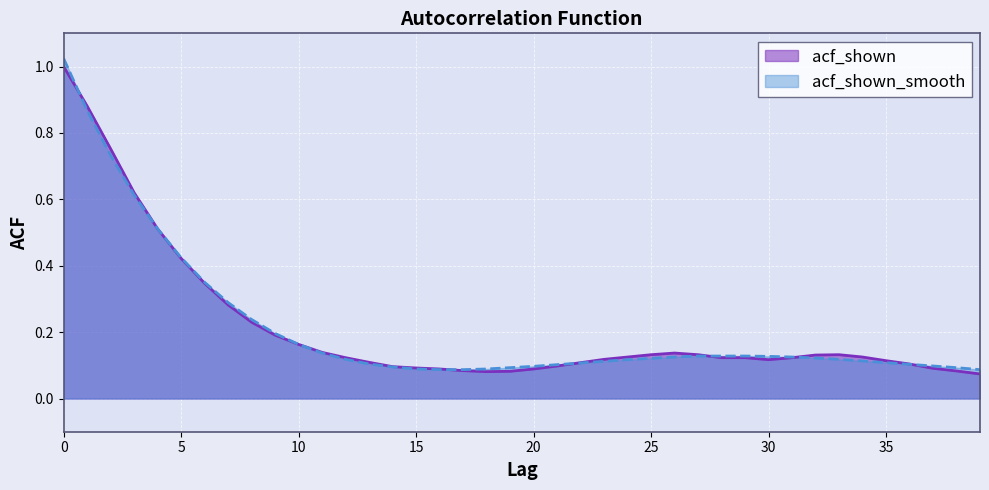

At how many categories does at least one series exceed 0?

40